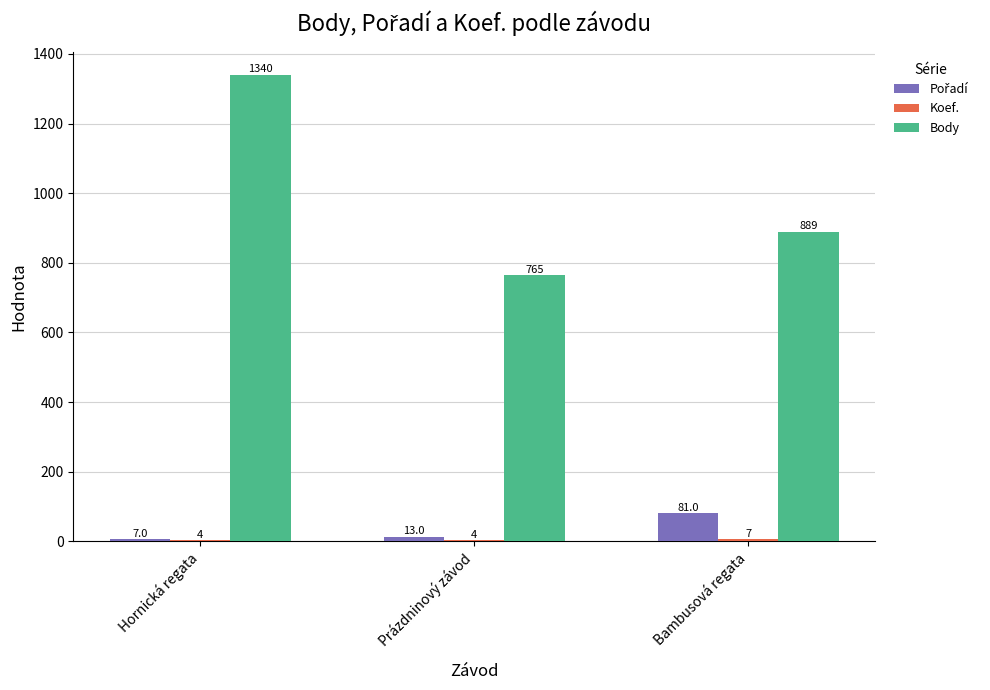

At which category is the sum across all series the highest?

Hornická regata